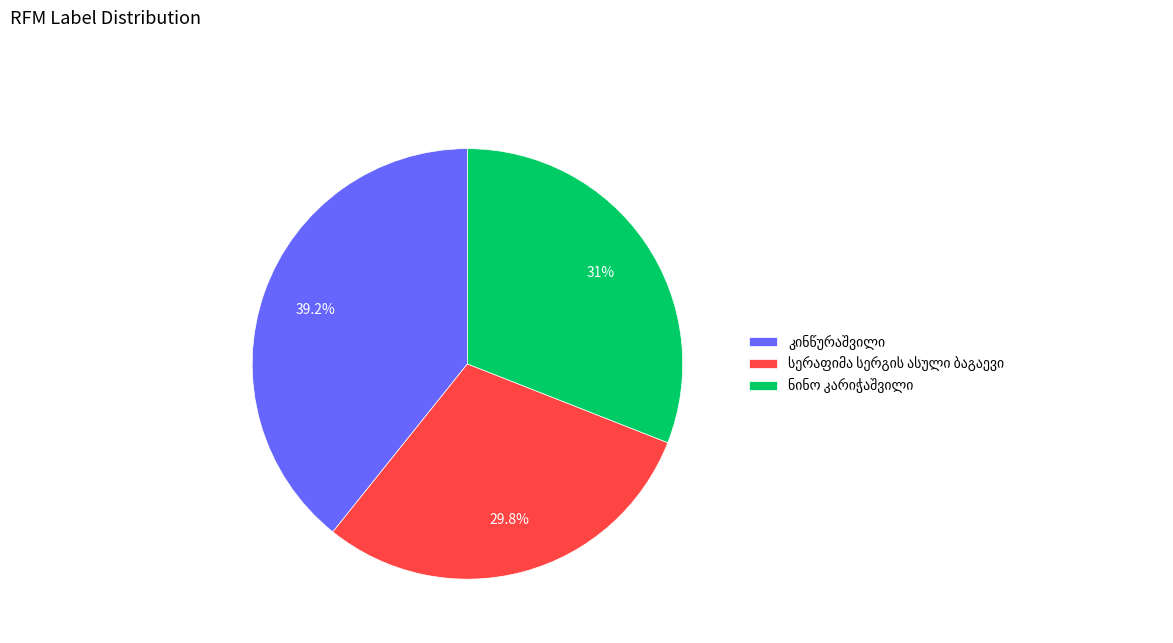

Is there a majority slice in this chart?

No